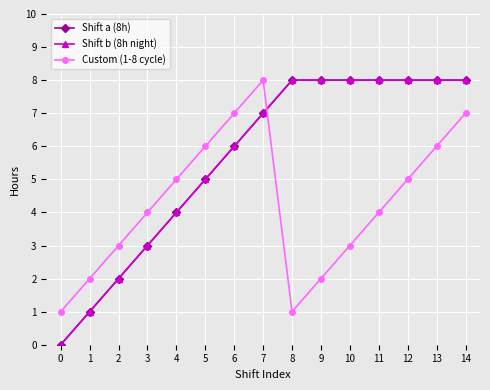

Is this an area chart (filled region under the line)?

No